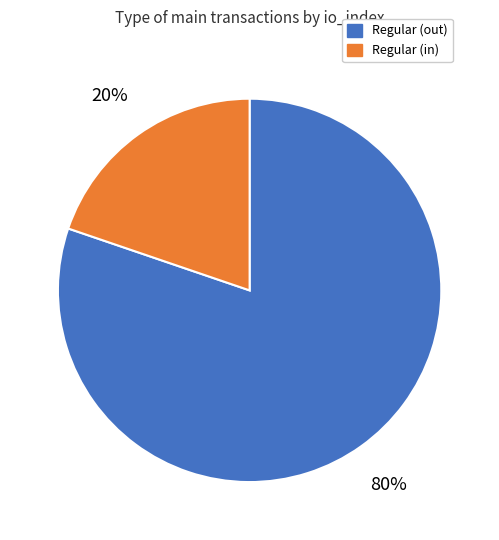

What is the majority slice?

Regular (out)